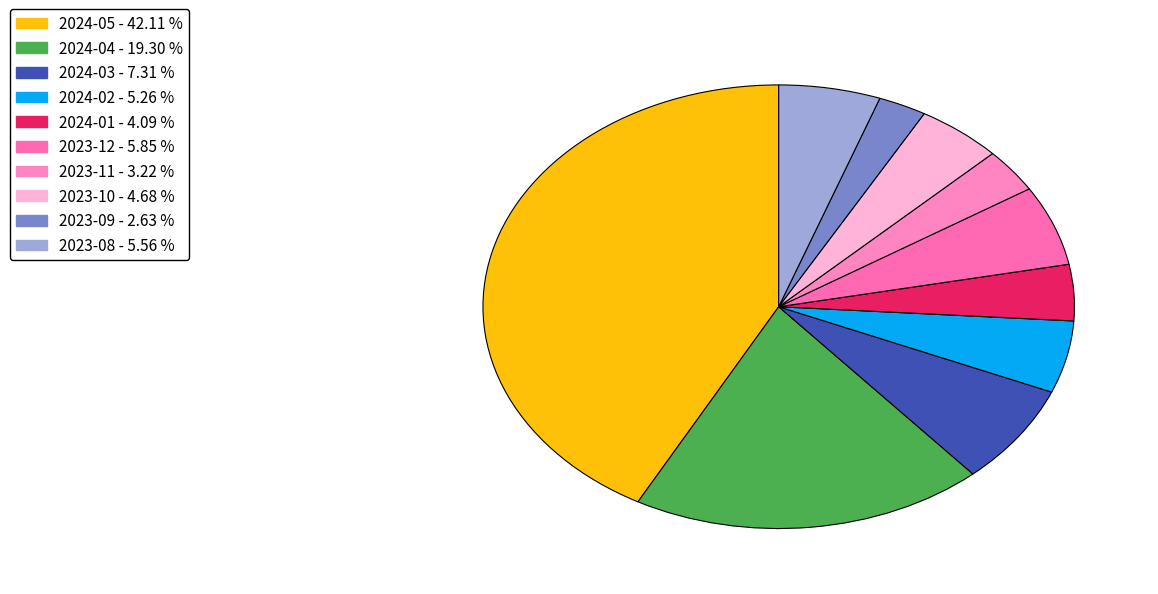

Count the number of slices in the pie.

10